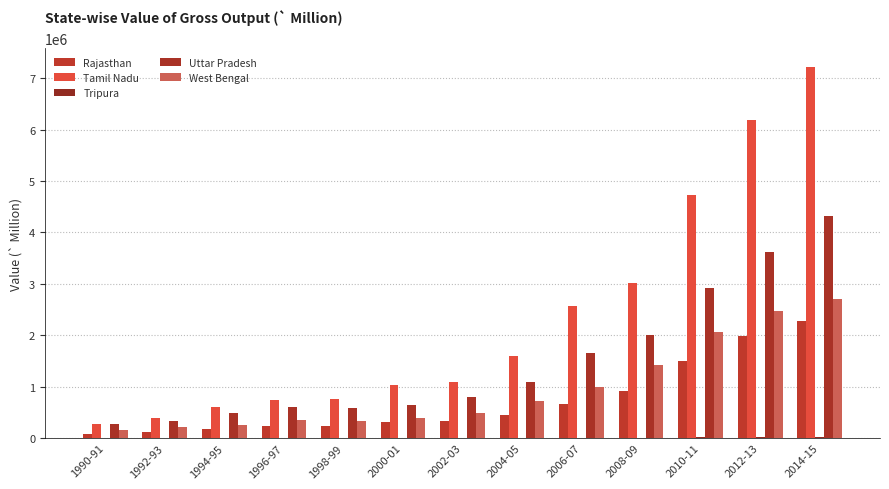

What is the sum of the Uttar Pradesh values at 2008-09 and 2006-07?

3663392.1